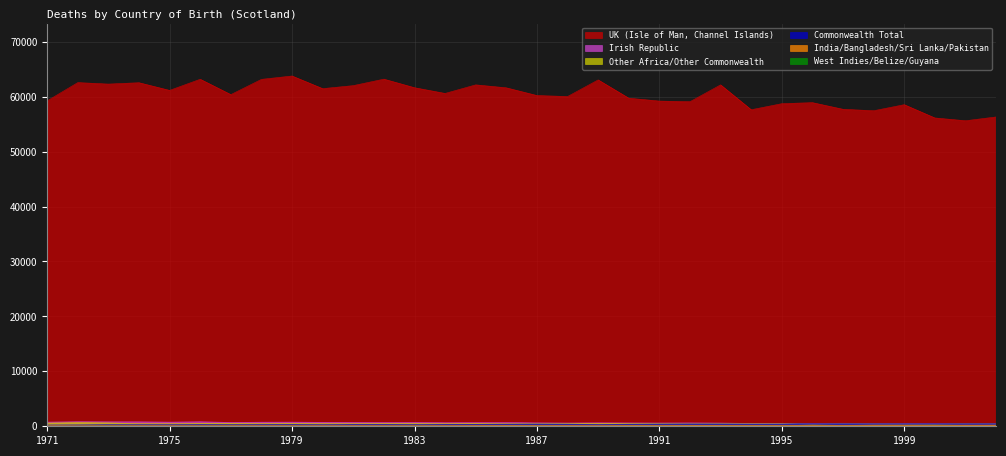

How many values in the Irish Republic series are below 639?

16